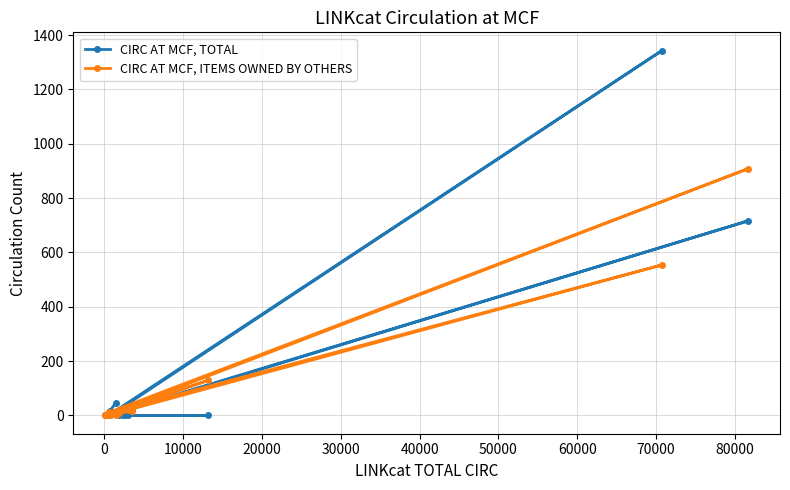

True or false: CIRC AT MCF, ITEMS OWNED BY OTHERS has more than 1 points higher than both neighbors.

True